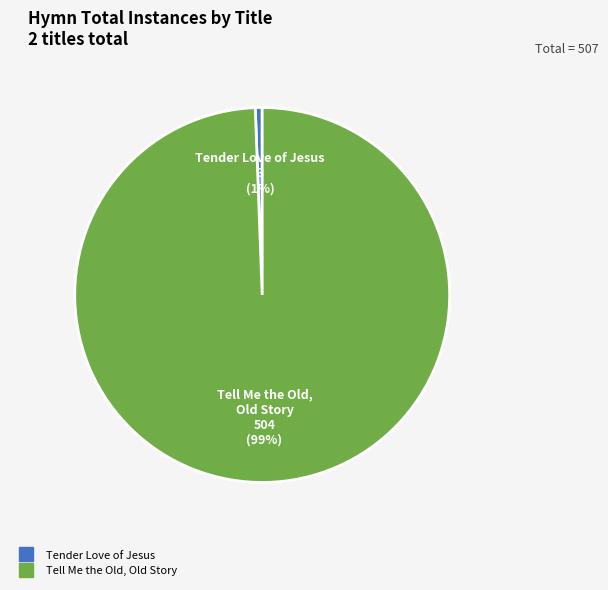

Is Tell Me the Old, Old Story the majority of the pie?

Yes